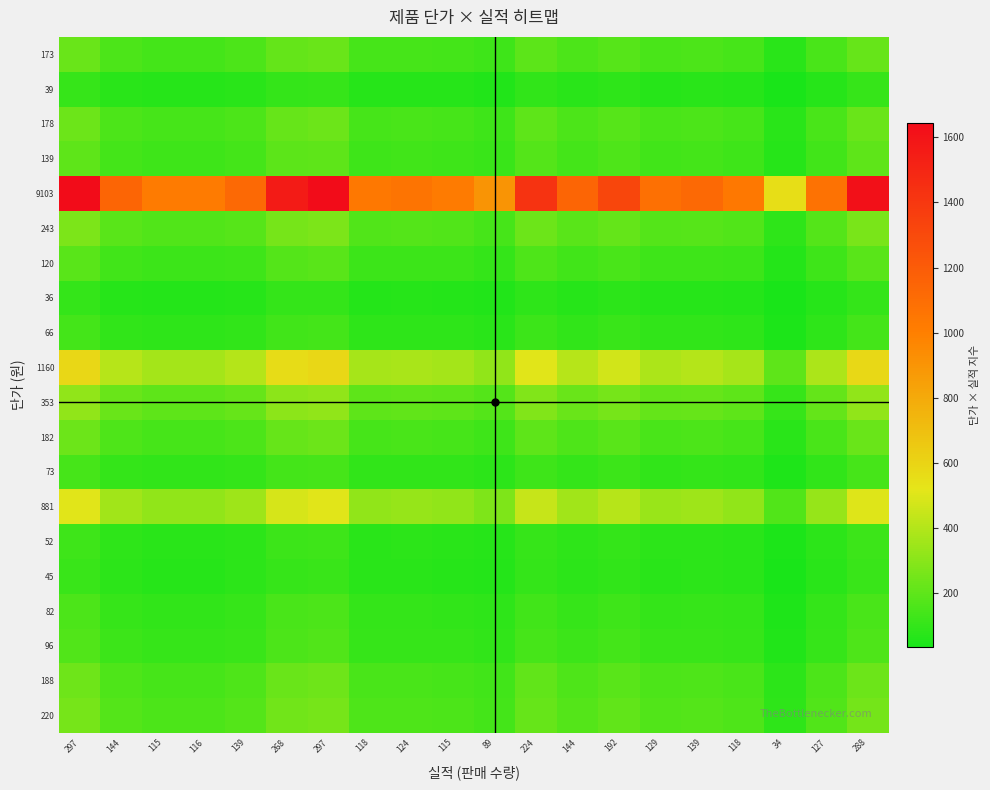

Reading left to right, transcribe all the data shown in this chart.

173: 297=226.7	144=157.8	115=141.0	116=141.7	139=155.1	268=215.3	297=226.7	118=142.9	124=146.5	115=141.0	89=124.1	224=196.9	144=157.8	192=182.3	129=149.4	139=155.1	118=142.9	34=76.7	127=148.2	288=223.2
39: 297=107.6	144=74.9	115=67.0	116=67.3	139=73.6	268=102.2	297=107.6	118=67.8	124=69.5	115=67.0	89=58.9	224=93.5	144=74.9	192=86.5	129=70.9	139=73.6	118=67.8	34=36.4	127=70.4	288=106.0
178: 297=229.9	144=160.1	115=143.1	116=143.7	139=157.3	268=218.4	297=229.9	118=144.9	124=148.6	115=143.1	89=125.9	224=199.7	144=160.1	192=184.9	129=151.5	139=157.3	118=144.9	34=77.8	127=150.4	288=226.4
139: 297=203.2	144=141.5	115=126.4	116=127.0	139=139.0	268=193.0	297=203.2	118=128.1	124=131.3	115=126.4	89=111.2	224=176.5	144=141.5	192=163.4	129=133.9	139=139.0	118=128.1	34=68.7	127=132.9	288=200.1
9103: 297=1644.3	144=1144.9	115=1023.2	116=1027.6	139=1124.9	268=1561.9	297=1644.3	118=1036.4	124=1062.4	115=1023.2	89=900.1	224=1428.0	144=1144.9	192=1322.0	129=1083.6	139=1124.9	118=1036.4	34=556.3	127=1075.2	288=1619.2
243: 297=268.6	144=187.1	115=167.2	116=167.9	139=183.8	268=255.2	297=268.6	118=169.3	124=173.6	115=167.2	89=147.1	224=233.3	144=187.1	192=216.0	129=177.1	139=183.8	118=169.3	34=90.9	127=175.7	288=264.5
120: 297=188.8	144=131.5	115=117.5	116=118.0	139=129.2	268=179.3	297=188.8	118=119.0	124=122.0	115=117.5	89=103.3	224=164.0	144=131.5	192=151.8	129=124.4	139=129.2	118=119.0	34=63.9	127=123.5	288=185.9
36: 297=103.4	144=72.0	115=64.3	116=64.6	139=70.7	268=98.2	297=103.4	118=65.2	124=66.8	115=64.3	89=56.6	224=89.8	144=72.0	192=83.1	129=68.1	139=70.7	118=65.2	34=35.0	127=67.6	288=101.8
66: 297=140.0	144=97.5	115=87.1	116=87.5	139=95.8	268=133.0	297=140.0	118=88.2	124=90.5	115=87.1	89=76.6	224=121.6	144=97.5	192=112.6	129=92.3	139=95.8	118=88.2	34=47.4	127=91.6	288=137.9
1160: 297=587.0	144=408.7	115=365.2	116=366.8	139=401.5	268=557.6	297=587.0	118=370.0	124=379.3	115=365.2	89=321.3	224=509.7	144=408.7	192=471.9	129=386.8	139=401.5	118=370.0	34=198.6	127=383.8	288=578.0
353: 297=323.8	144=225.5	115=201.5	116=202.4	139=221.5	268=307.6	297=323.8	118=204.1	124=209.2	115=201.5	89=177.2	224=281.2	144=225.5	192=260.3	129=213.4	139=221.5	118=204.1	34=109.6	127=211.7	288=318.8
182: 297=232.5	144=161.9	115=144.7	116=145.3	139=159.1	268=220.9	297=232.5	118=146.5	124=150.2	115=144.7	89=127.3	224=201.9	144=161.9	192=186.9	129=153.2	139=159.1	118=146.5	34=78.7	127=152.0	288=228.9
73: 297=147.2	144=102.5	115=91.6	116=92.0	139=100.7	268=139.9	297=147.2	118=92.8	124=95.1	115=91.6	89=80.6	224=127.9	144=102.5	192=118.4	129=97.0	139=100.7	118=92.8	34=49.8	127=96.3	288=145.0
881: 297=511.5	144=356.2	115=318.3	116=319.7	139=349.9	268=485.9	297=511.5	118=322.4	124=330.5	115=318.3	89=280.0	224=444.2	144=356.2	192=411.3	129=337.1	139=349.9	118=322.4	34=173.1	127=334.5	288=503.7
52: 297=124.3	144=86.5	115=77.3	116=77.7	139=85.0	268=118.1	297=124.3	118=78.3	124=80.3	115=77.3	89=68.0	224=107.9	144=86.5	192=99.9	129=81.9	139=85.0	118=78.3	34=42.0	127=81.3	288=122.4
45: 297=115.6	144=80.5	115=71.9	116=72.2	139=79.1	268=109.8	297=115.6	118=72.9	124=74.7	115=71.9	89=63.3	224=100.4	144=80.5	192=93.0	129=76.2	139=79.1	118=72.9	34=39.1	127=75.6	288=113.8
82: 297=156.1	144=108.7	115=97.1	116=97.5	139=106.8	268=148.2	297=156.1	118=98.4	124=100.8	115=97.1	89=85.4	224=135.5	144=108.7	192=125.5	129=102.8	139=106.8	118=98.4	34=52.8	127=102.0	288=153.7
96: 297=168.9	144=117.6	115=105.1	116=105.5	139=115.5	268=160.4	297=168.9	118=106.4	124=109.1	115=105.1	89=92.4	224=146.6	144=117.6	192=135.8	129=111.3	139=115.5	118=106.4	34=57.1	127=110.4	288=166.3
188: 297=236.3	144=164.5	115=147.0	116=147.7	139=161.7	268=224.5	297=236.3	118=148.9	124=152.7	115=147.0	89=129.4	224=205.2	144=164.5	192=190.0	129=155.7	139=161.7	118=148.9	34=79.9	127=154.5	288=232.7
220: 297=255.6	144=178.0	115=159.1	116=159.7	139=174.9	268=242.8	297=255.6	118=161.1	124=165.2	115=159.1	89=139.9	224=222.0	144=178.0	192=205.5	129=168.5	139=174.9	118=161.1	34=86.5	127=167.2	288=251.7